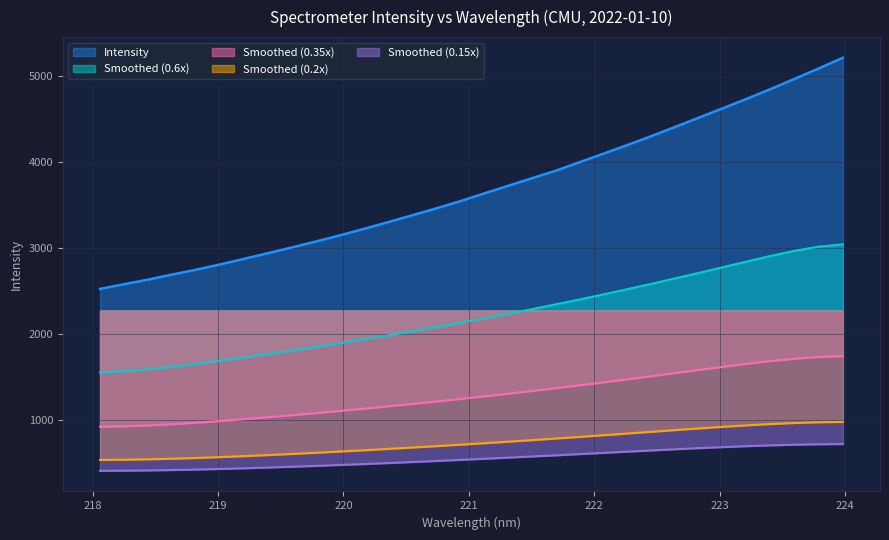

What is the maximum value shown in the chart?

5211.1